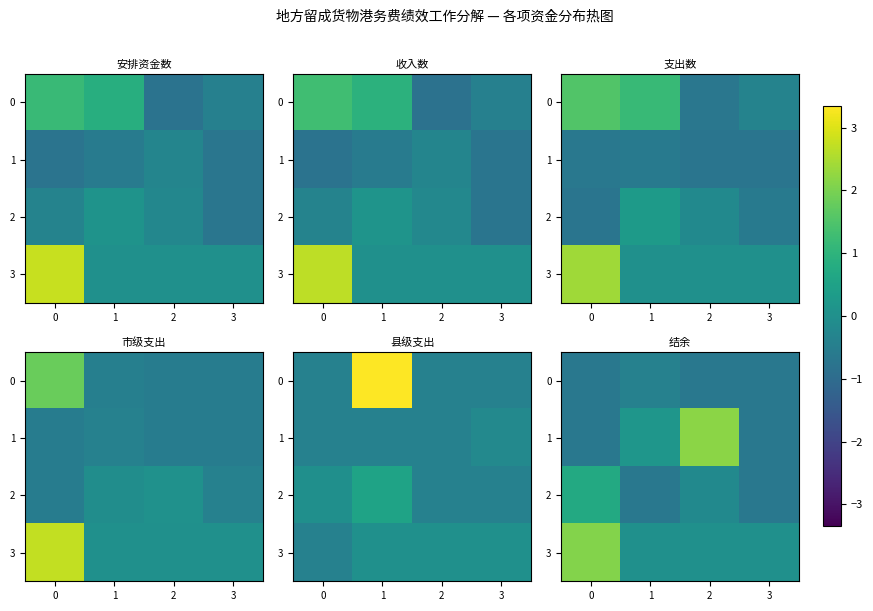

How many series are shown in this chart?

4